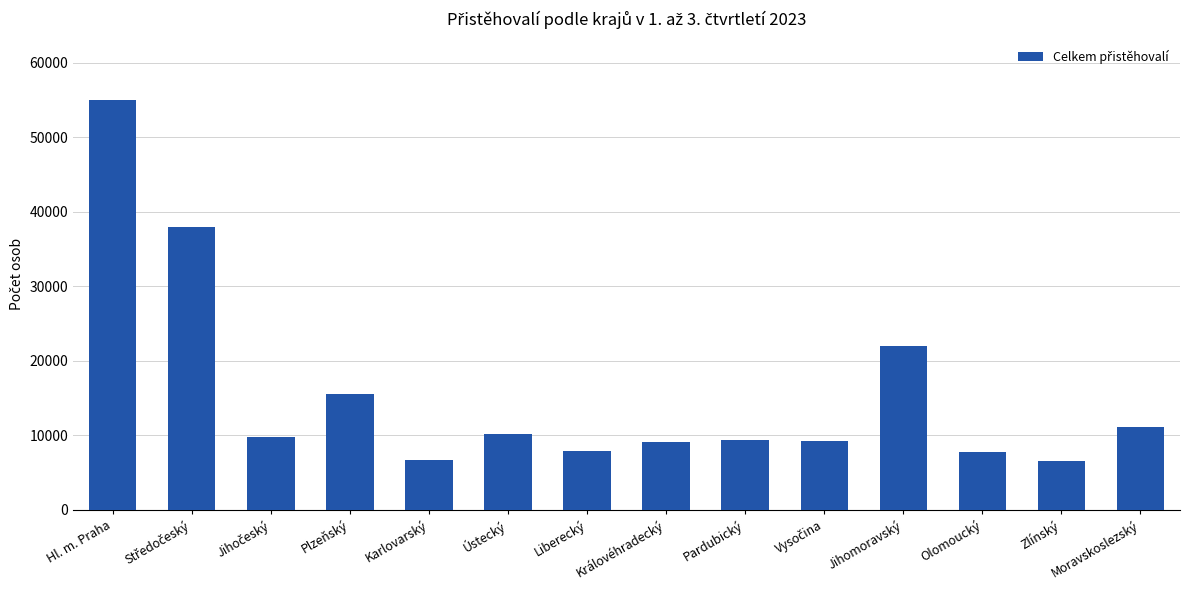

What is the average value?

15542